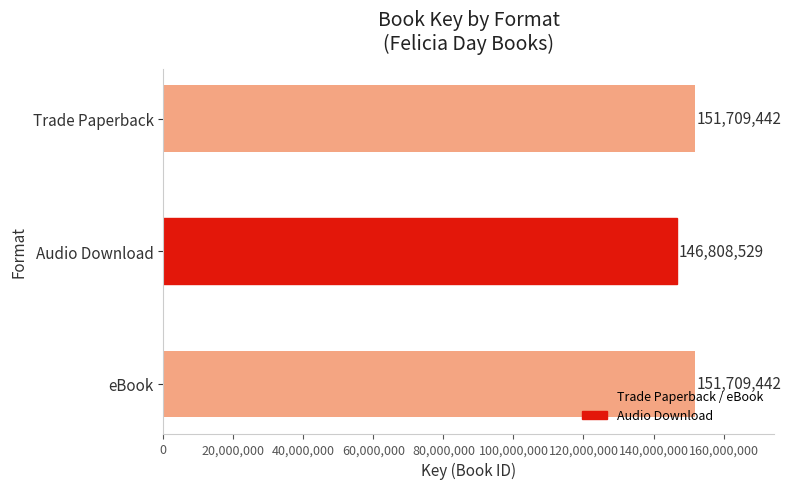

What is the greatest value displayed?

151709442